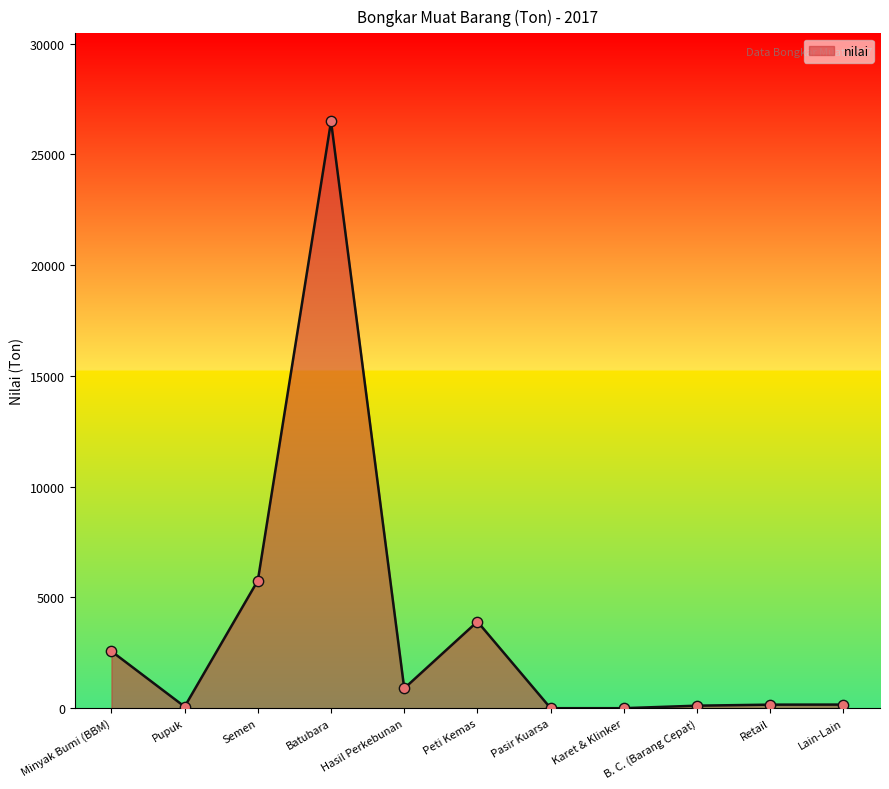

Between Lain-Lain and Peti Kemas, which is larger?

Peti Kemas